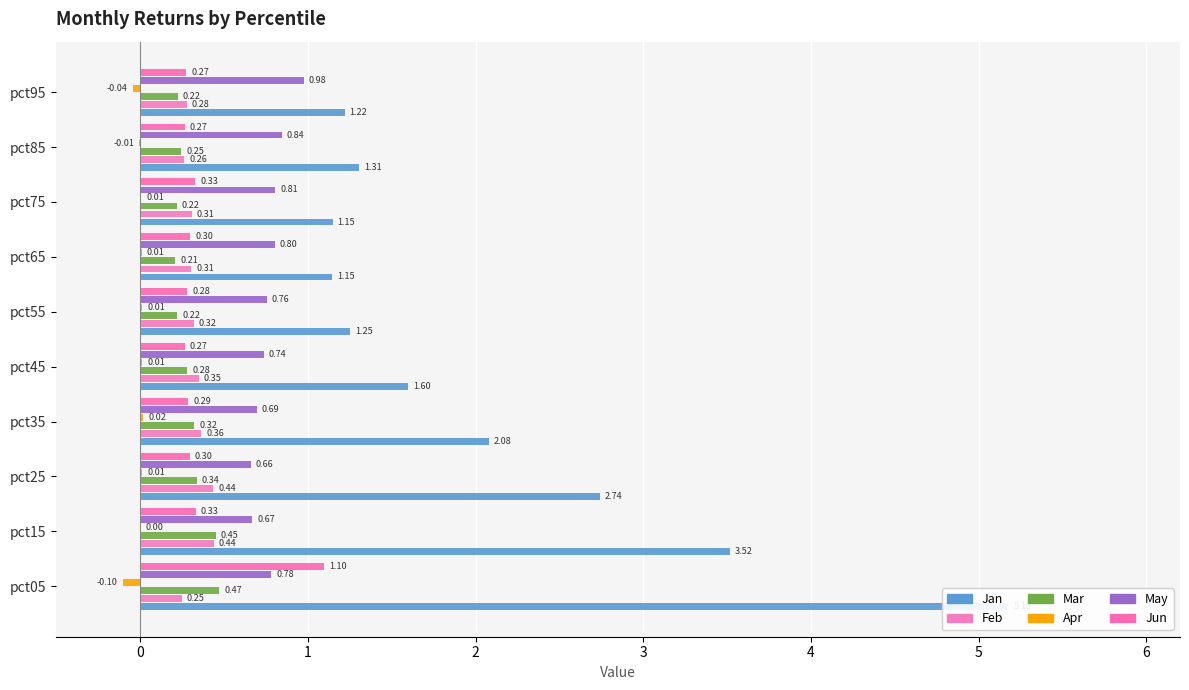

How many bars are there in each group?

6